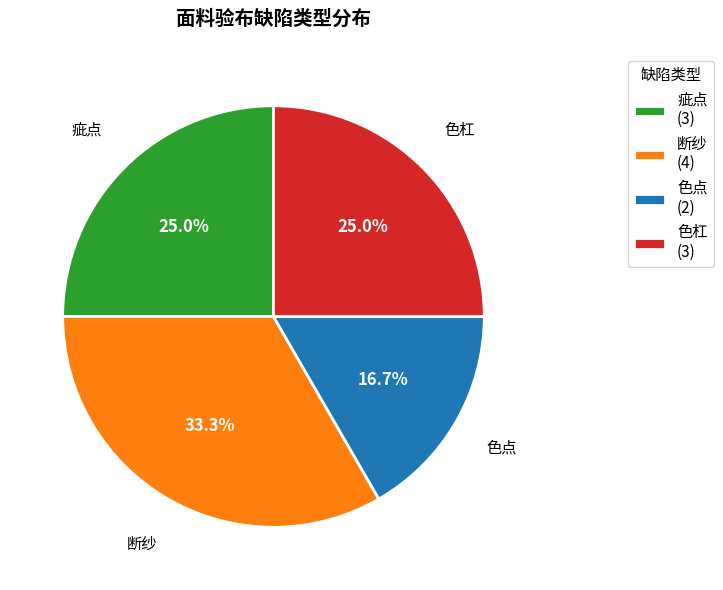

Which has a higher value, 断纱 (4) or 色杠 (3)?

断纱 (4)